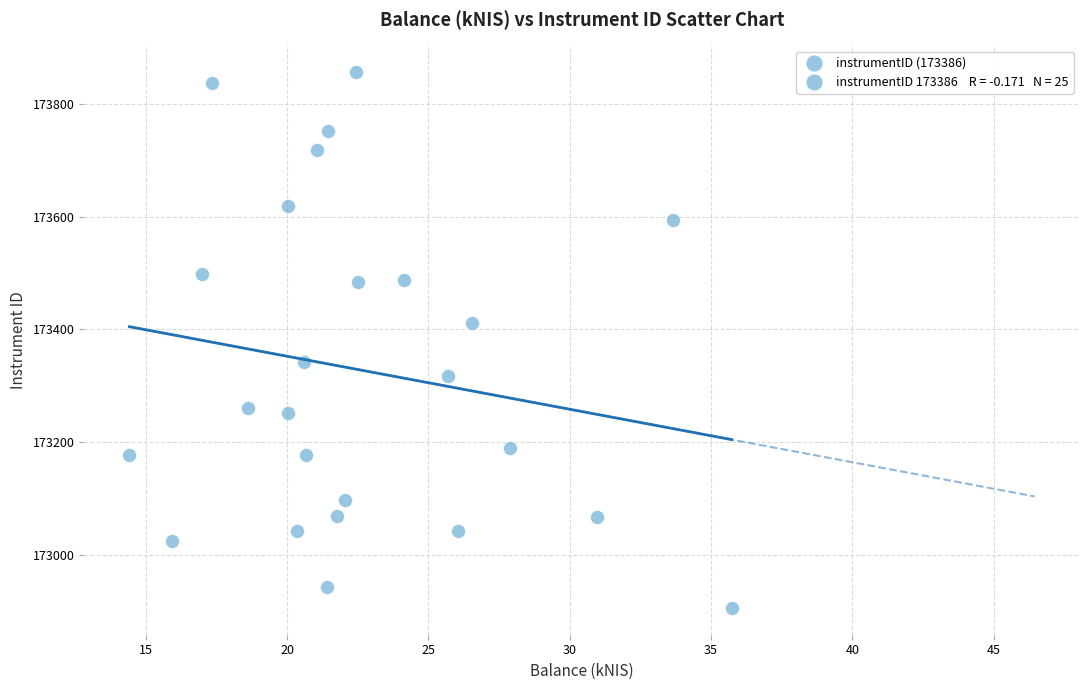

What is the range of X values (max minus min)?

21.3